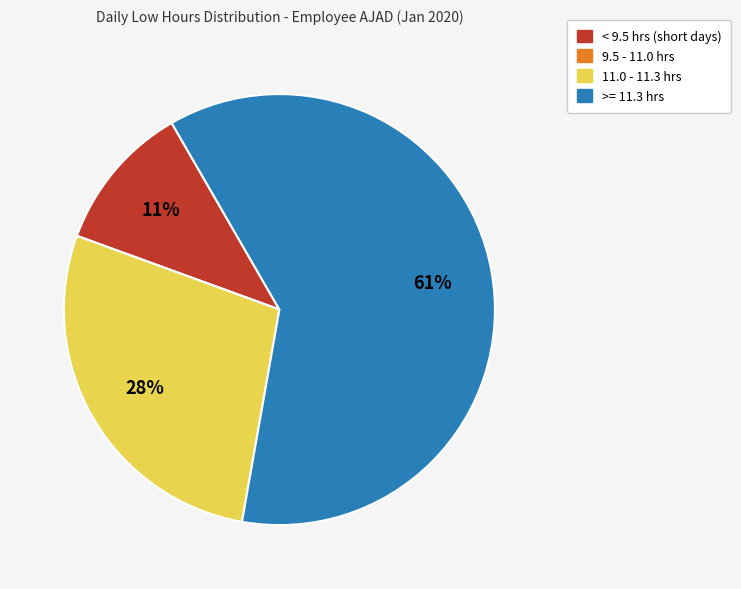

Is there a majority slice in this chart?

Yes